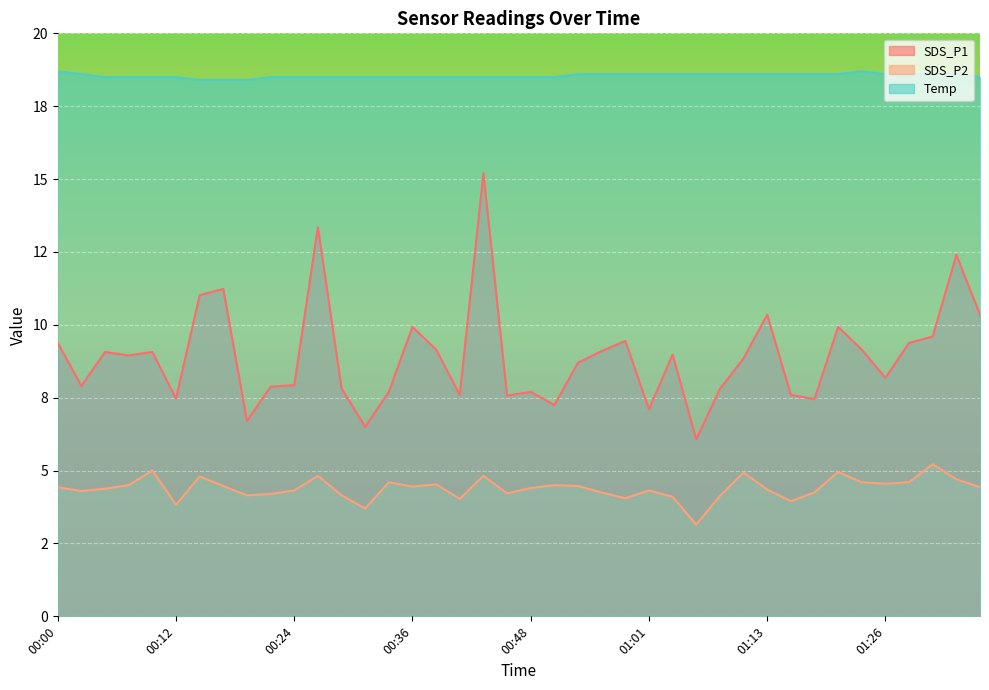

Reading right to left, transcribe all the data shown in this chart.

SDS_P1: 10.3	12.4	9.6	9.4	8.2	9.2	9.9	7.5	7.6	10.3	8.8	7.8	6.1	9.0	7.1	9.4	9.1	8.7	7.2	7.7	7.6	15.2	7.6	9.2	9.9	7.7	6.5	7.8	13.3	7.9	7.9	6.7	11.2	11.0	7.5	9.1	8.9	9.1	7.9	9.4
SDS_P2: 4.4	4.7	5.2	4.6	4.5	4.6	5.0	4.2	4.0	4.3	4.9	4.1	3.1	4.1	4.3	4.0	4.2	4.5	4.5	4.4	4.2	4.8	4.0	4.5	4.5	4.6	3.7	4.2	4.8	4.3	4.2	4.2	4.5	4.8	3.8	5.0	4.5	4.4	4.3	4.4
Temp: 18.5	18.6	18.6	18.6	18.6	18.7	18.6	18.6	18.6	18.6	18.6	18.6	18.6	18.6	18.6	18.6	18.6	18.6	18.5	18.5	18.5	18.5	18.5	18.5	18.5	18.5	18.5	18.5	18.5	18.5	18.5	18.4	18.4	18.4	18.5	18.5	18.5	18.5	18.6	18.7